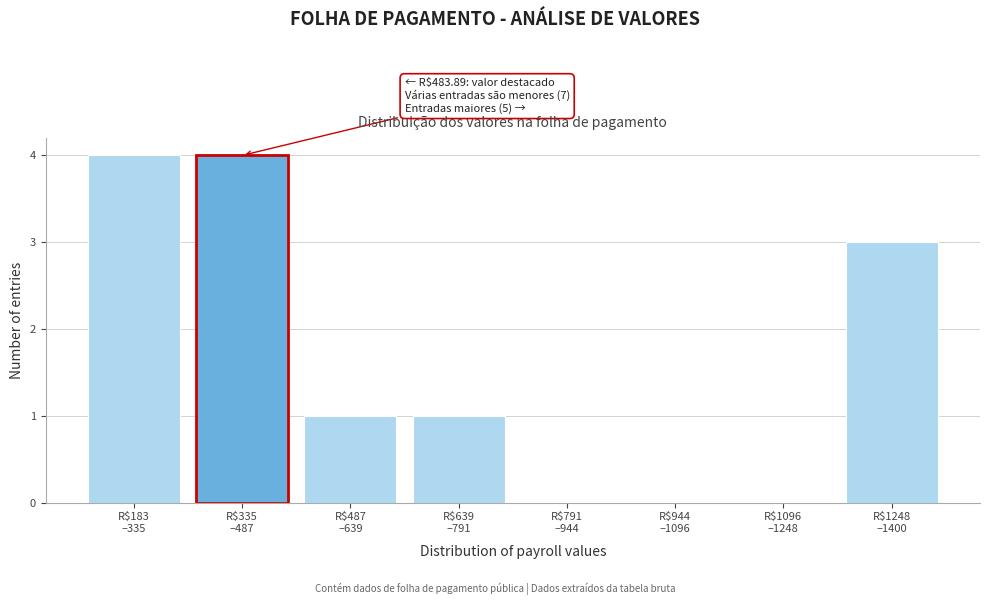

What is the sum of all values?

13